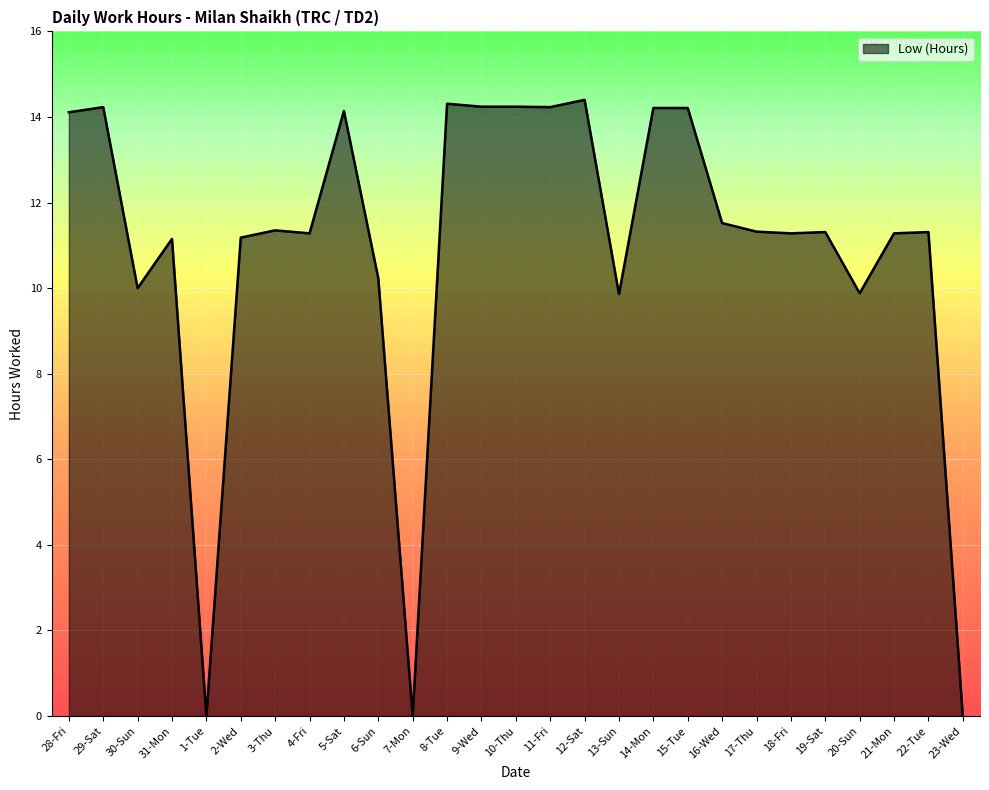

Where is the first local minimum?

30-Sun